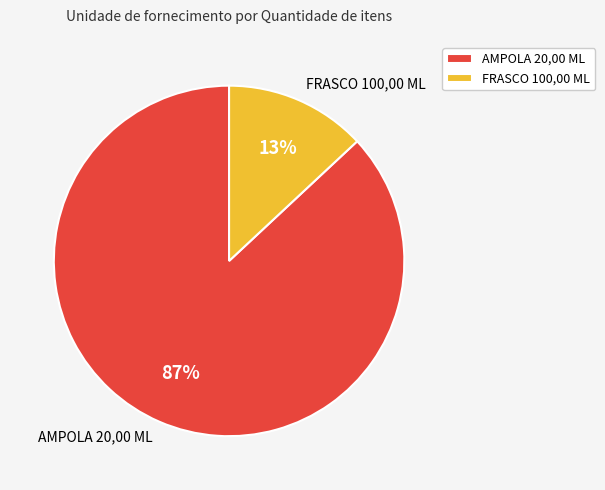

What is the ratio of the value at FRASCO 100,00 ML to the value at AMPOLA 20,00 ML?

0.1